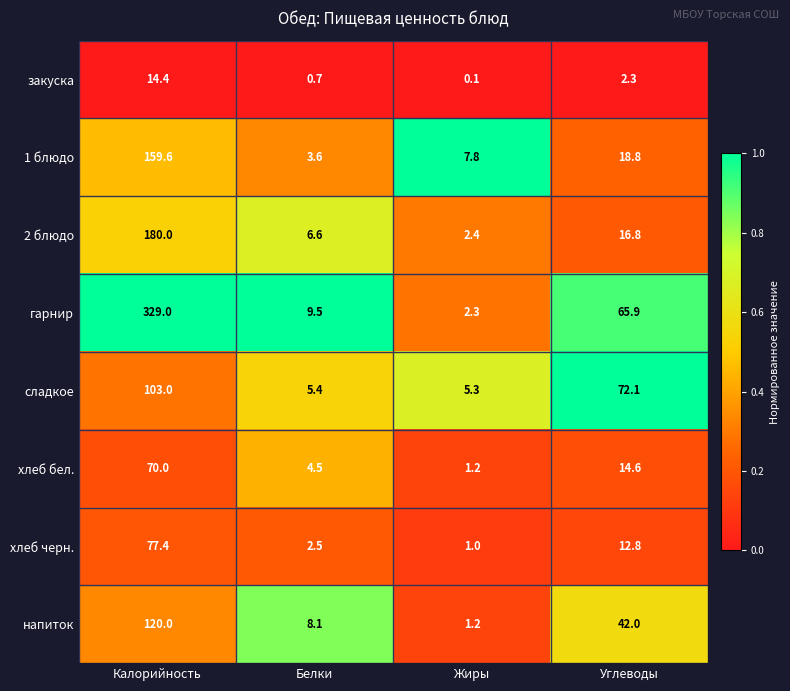

At which label is сладкое closest to 54?

Углеводы